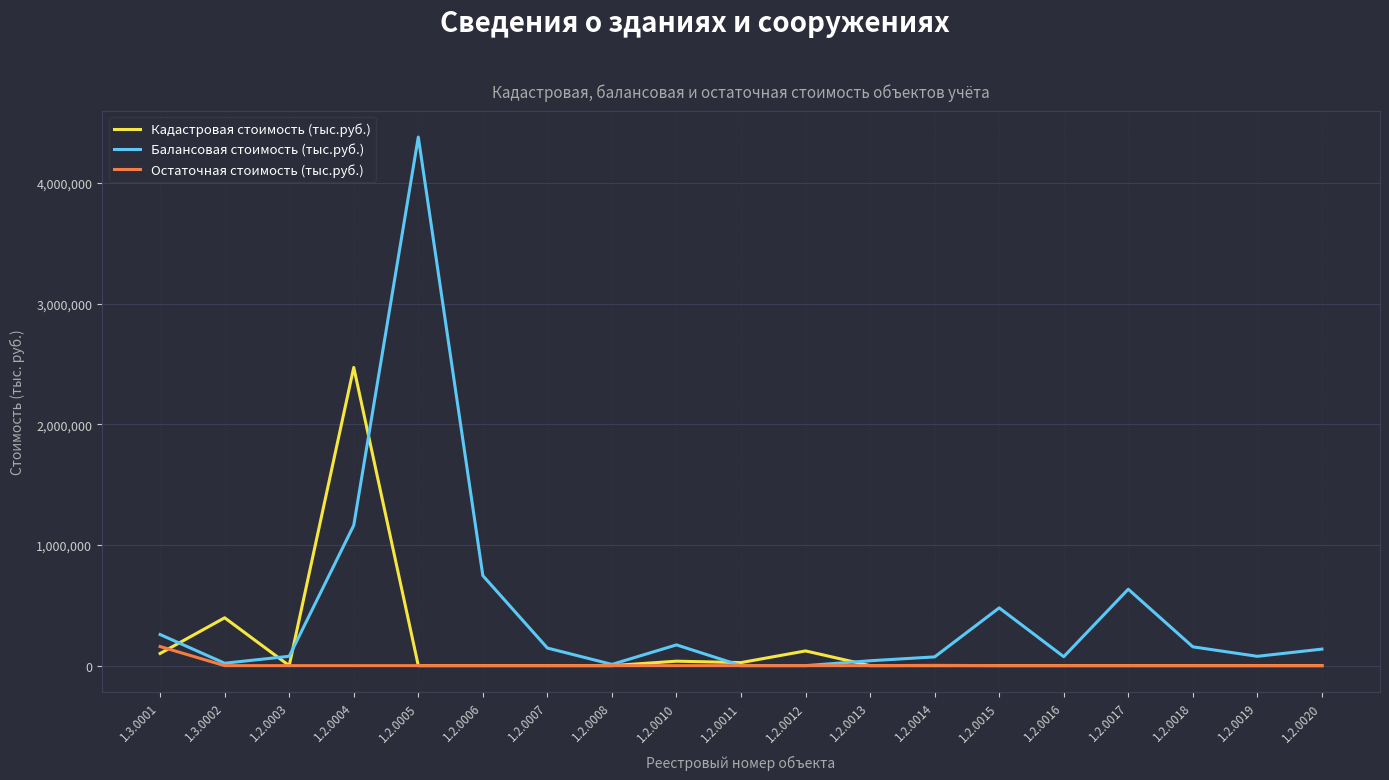

What is the highest value of the Балансовая стоимость (тыс.руб.) series?

4380144.7